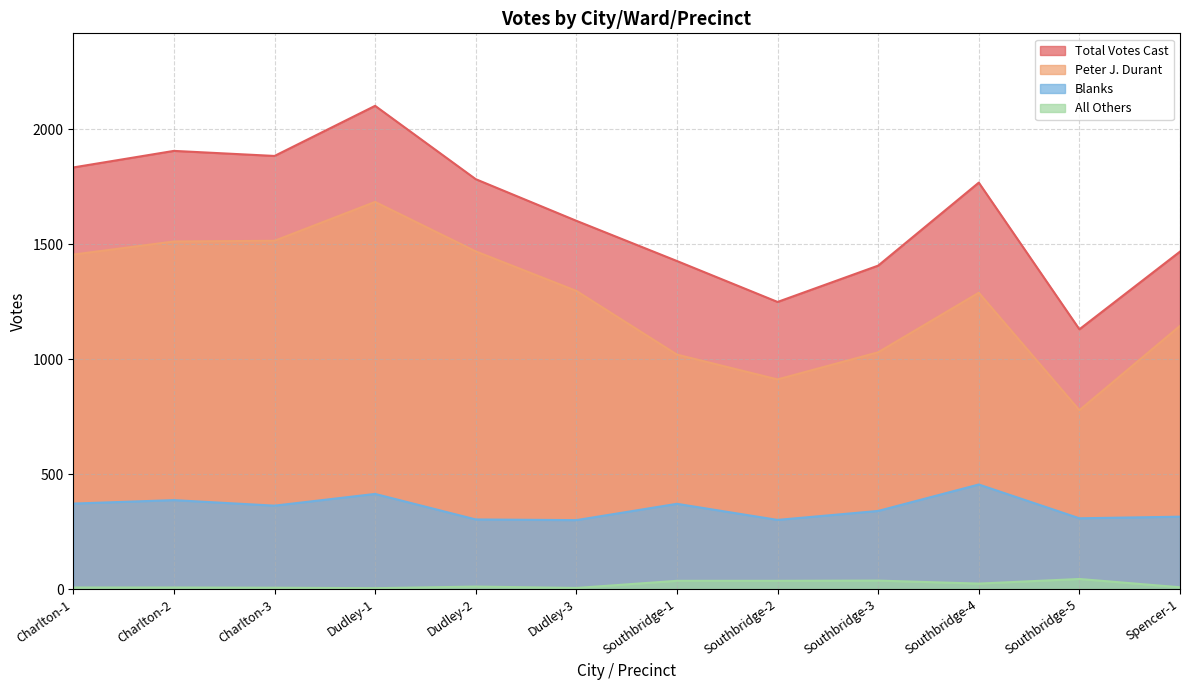

How many lines are shown in the chart?

4